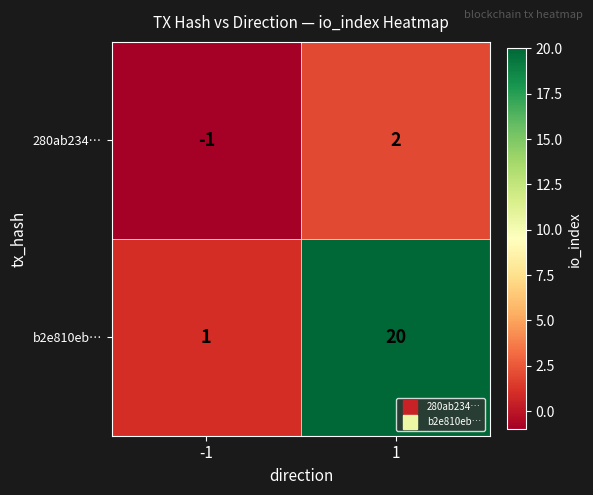

Reading left to right, extract all data points from this chart.

280ab234…: -1=-1	1=2
b2e810eb…: -1=1	1=20